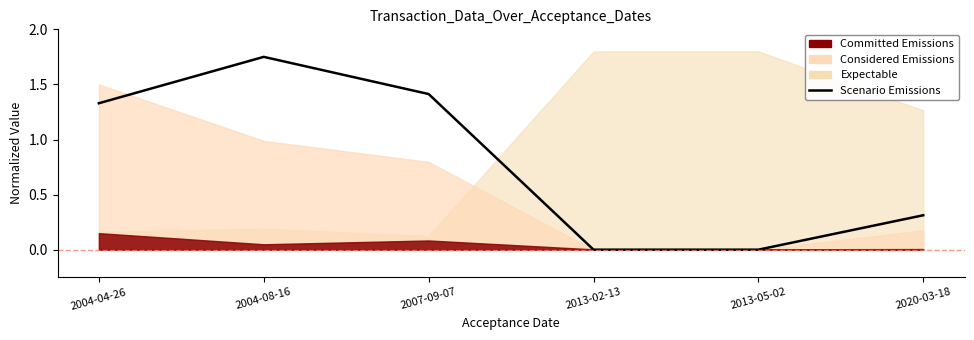

At which label is the value closest to 0?

2013-02-13